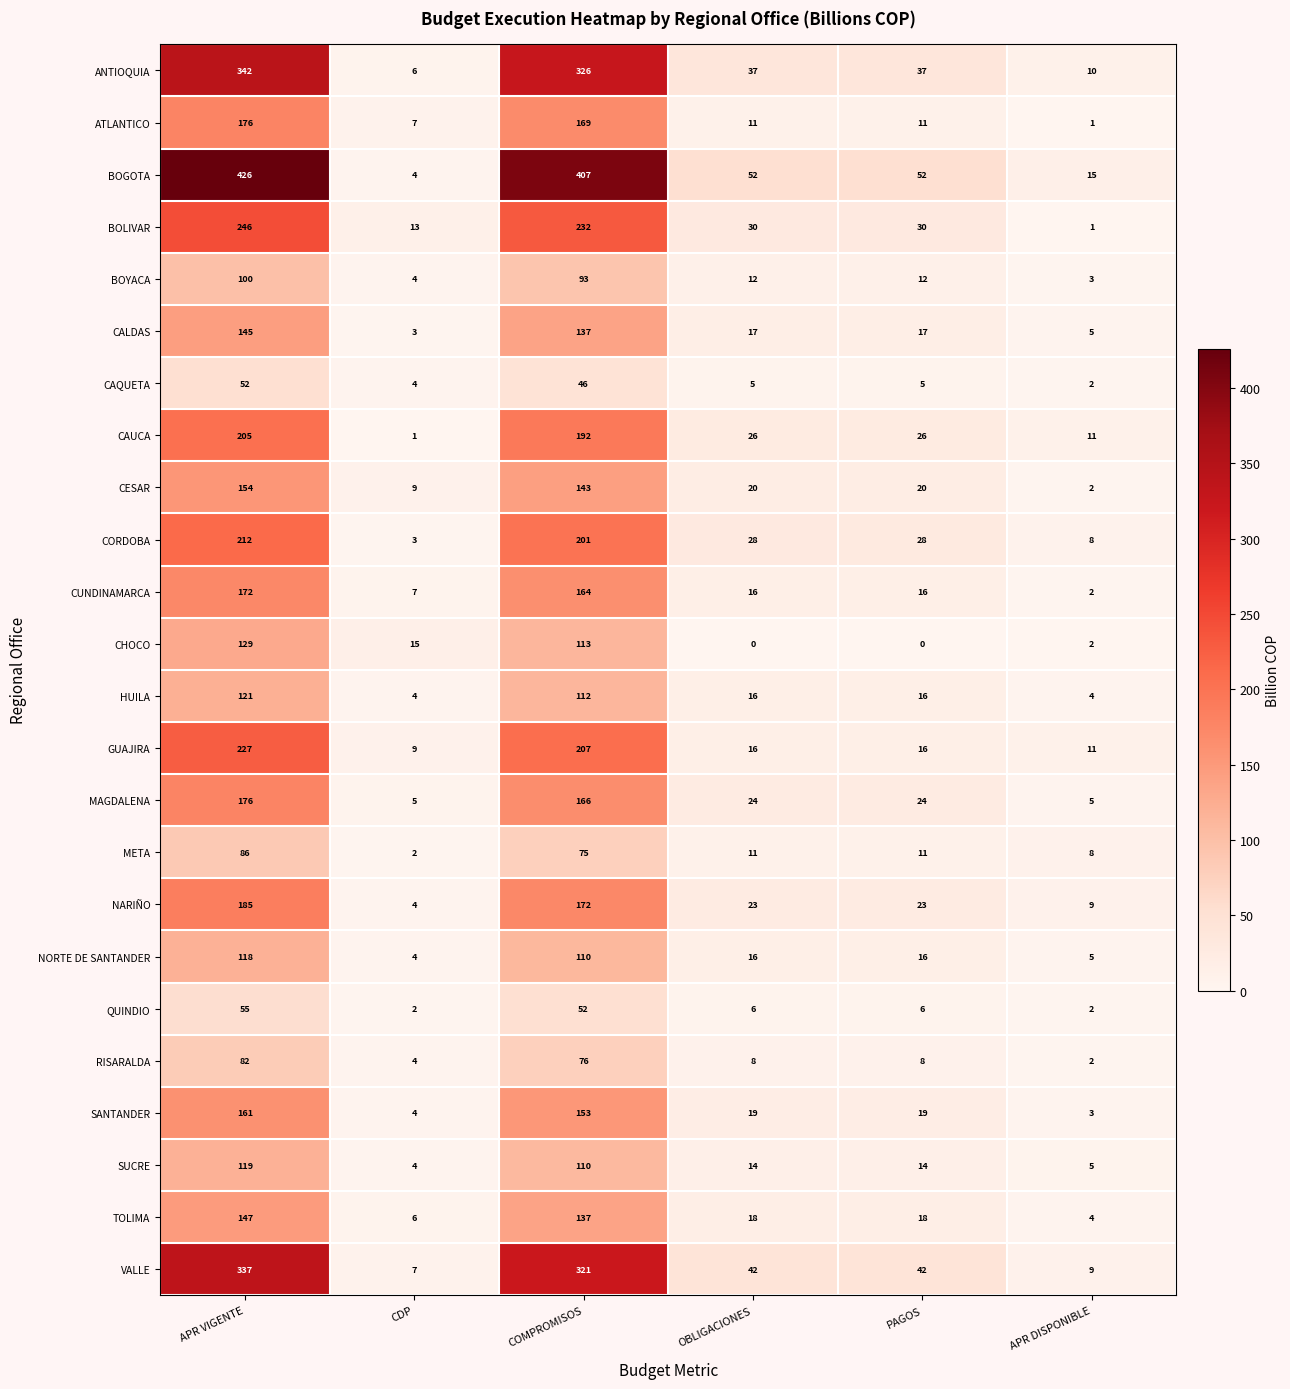

At which category is the sum across all series the highest?

APR VIGENTE